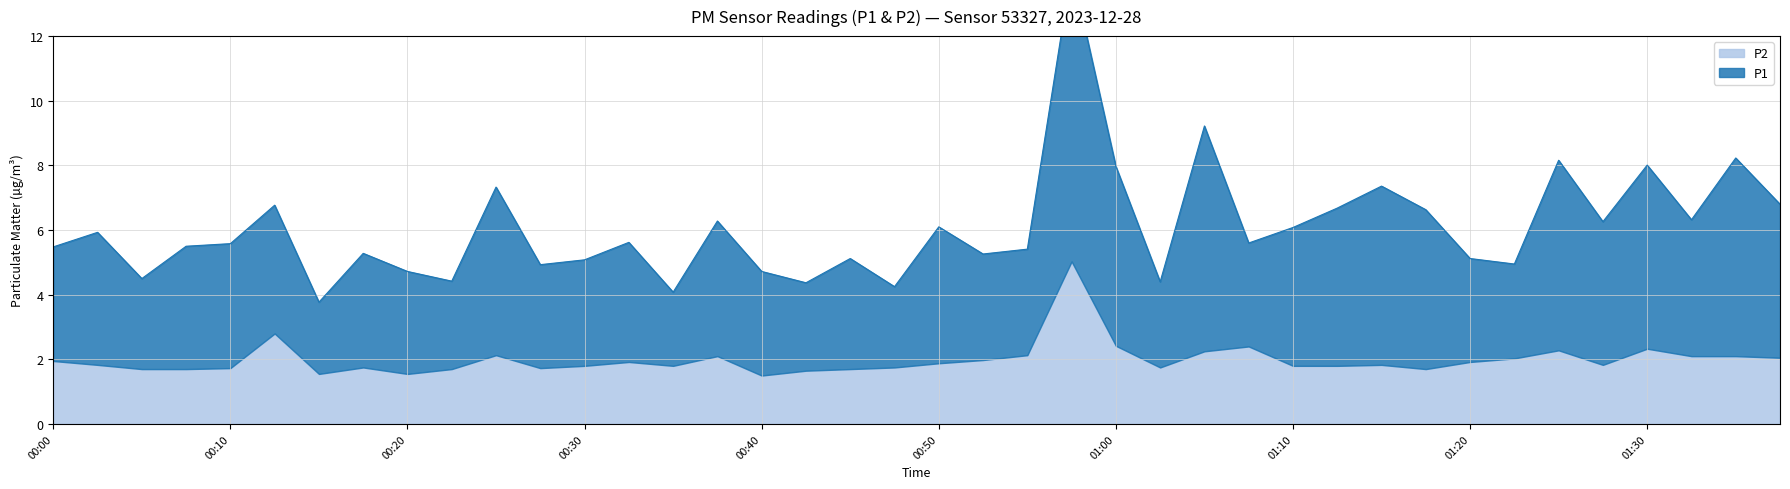

What value does the P1 series have at 00:15?

2.2